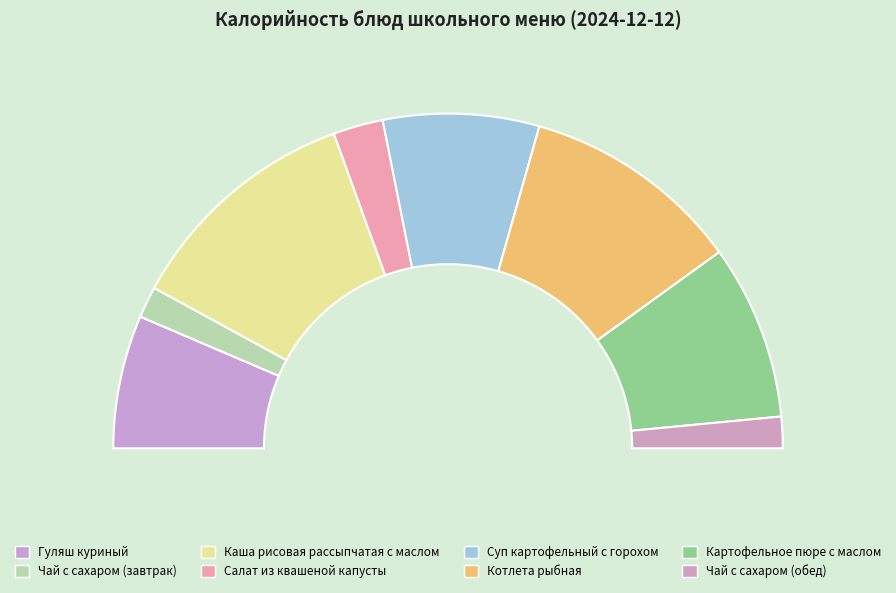

How many slices are in this pie chart?

8